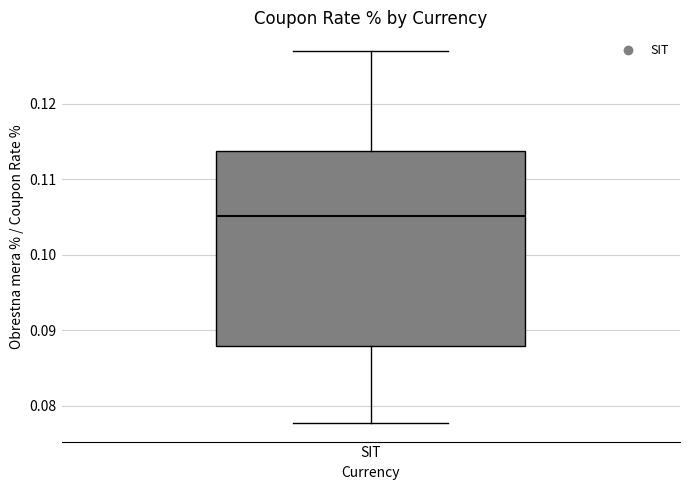

Read this box plot against the y-axis: the position of the median line, the range covered by the box, and the ends of both whiskers. The values are not printed on the chart, so give them approximately, as read against the axis.

median 0.105, box 0.088 to 0.114, whiskers 0.078 to 0.127